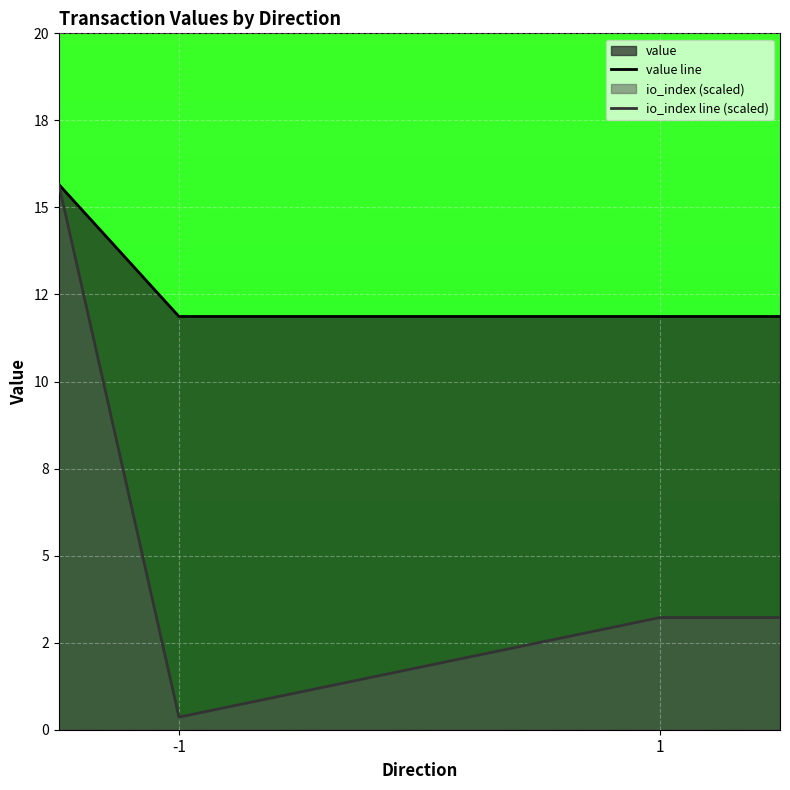

Which category has the highest value in the value line series?

-1